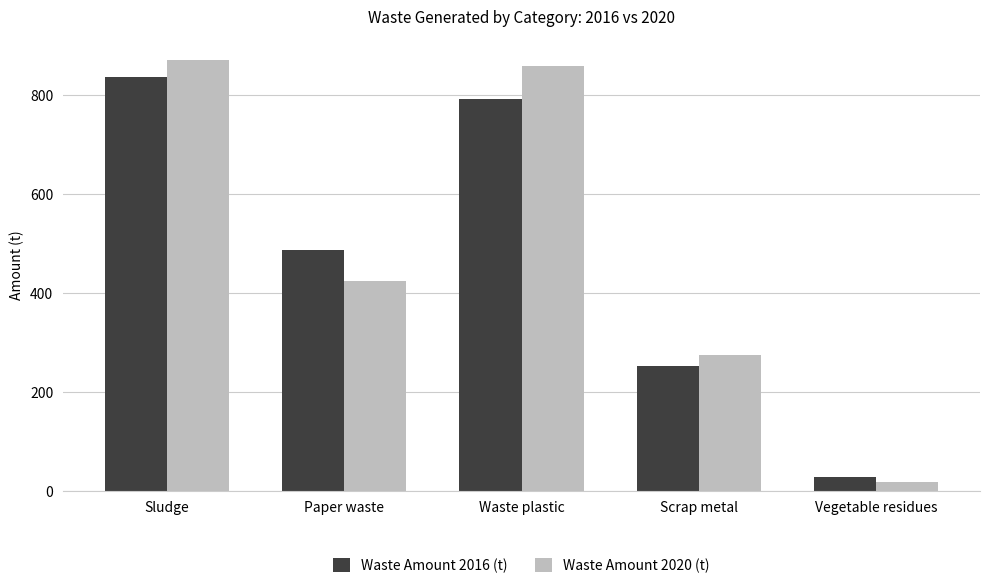

Is the value of Waste Amount 2016 (t) at Sludge greater than the value of Waste Amount 2020 (t) at Vegetable residues?

Yes